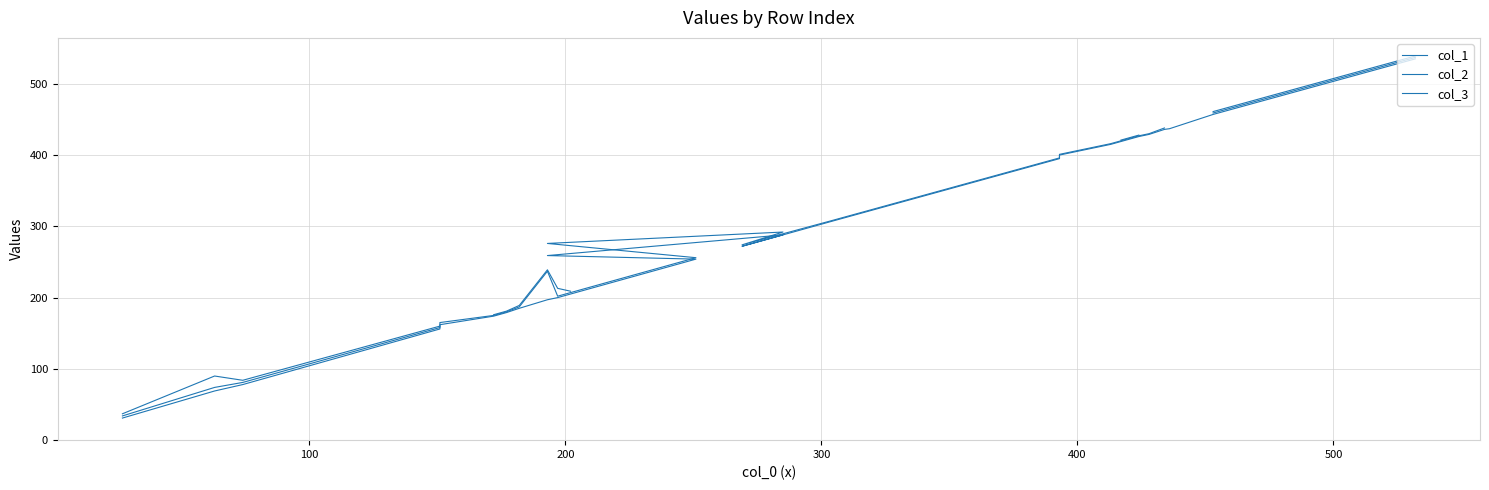

How many interior local peaks does the col_2 series have?

2